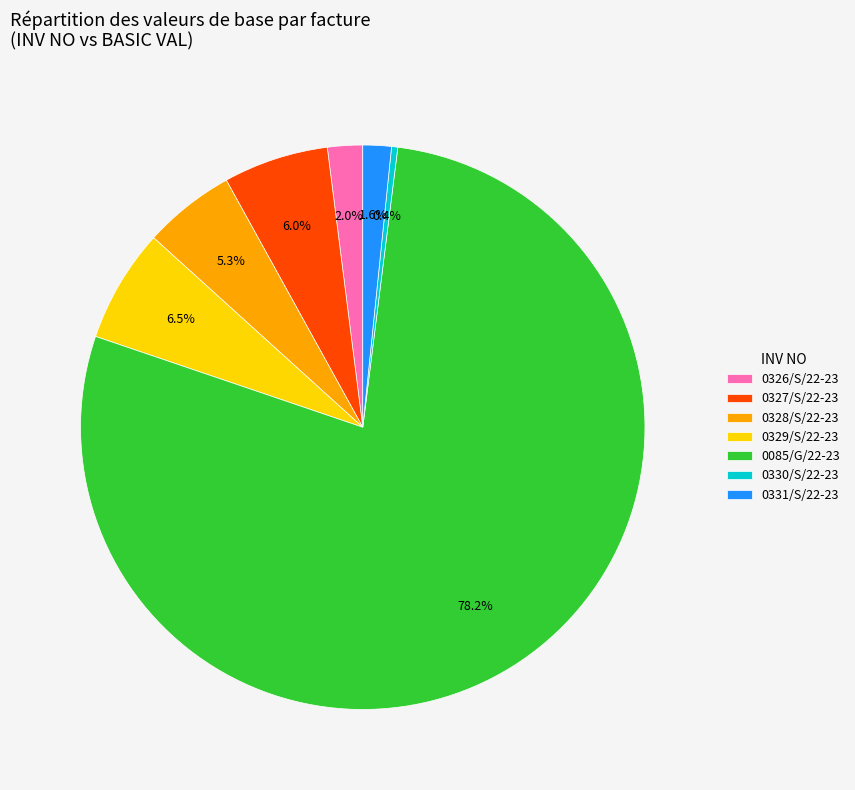

Is there a majority slice in this chart?

Yes